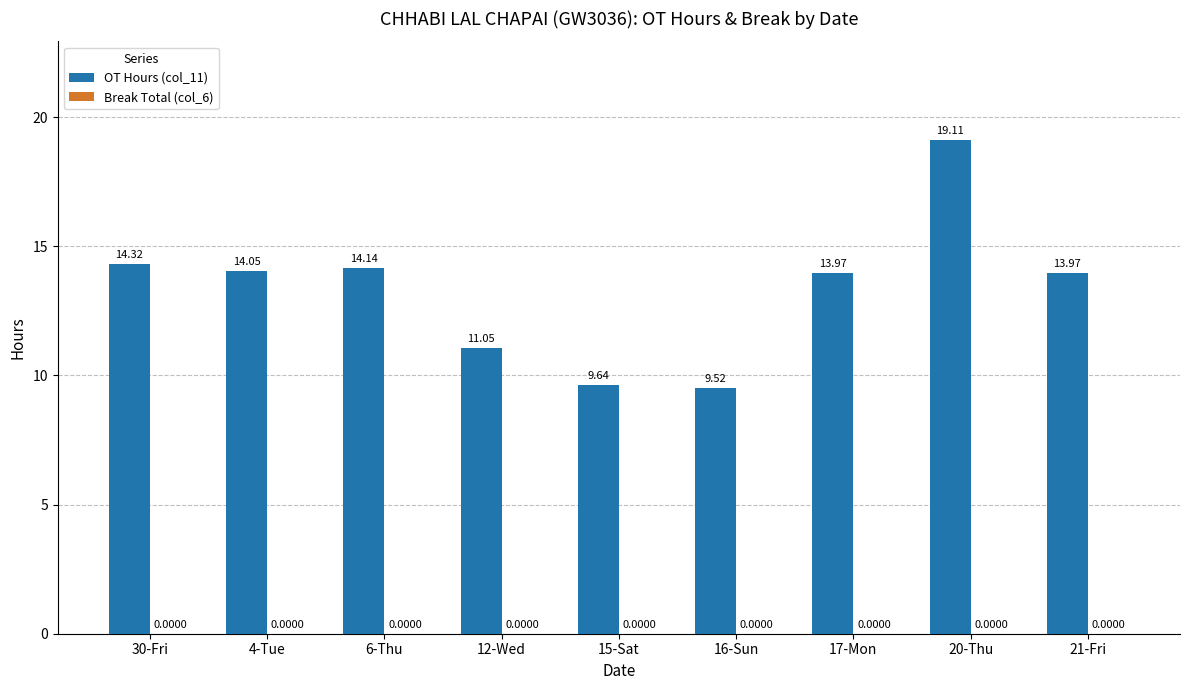

What is the label of the 8th bar from the left?

20-Thu